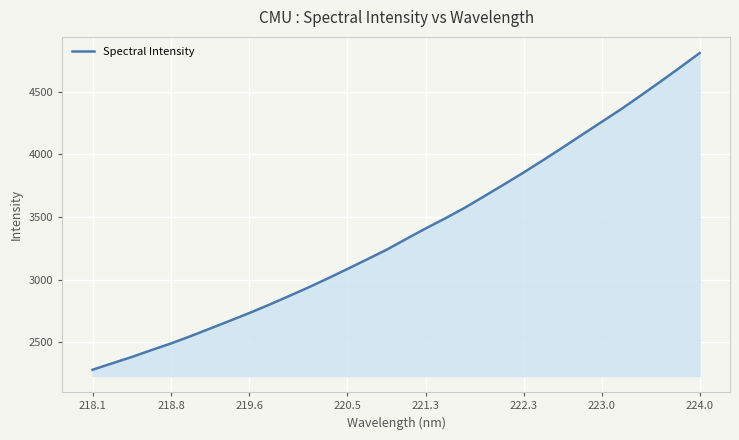

What is the greatest value displayed?

4809.2